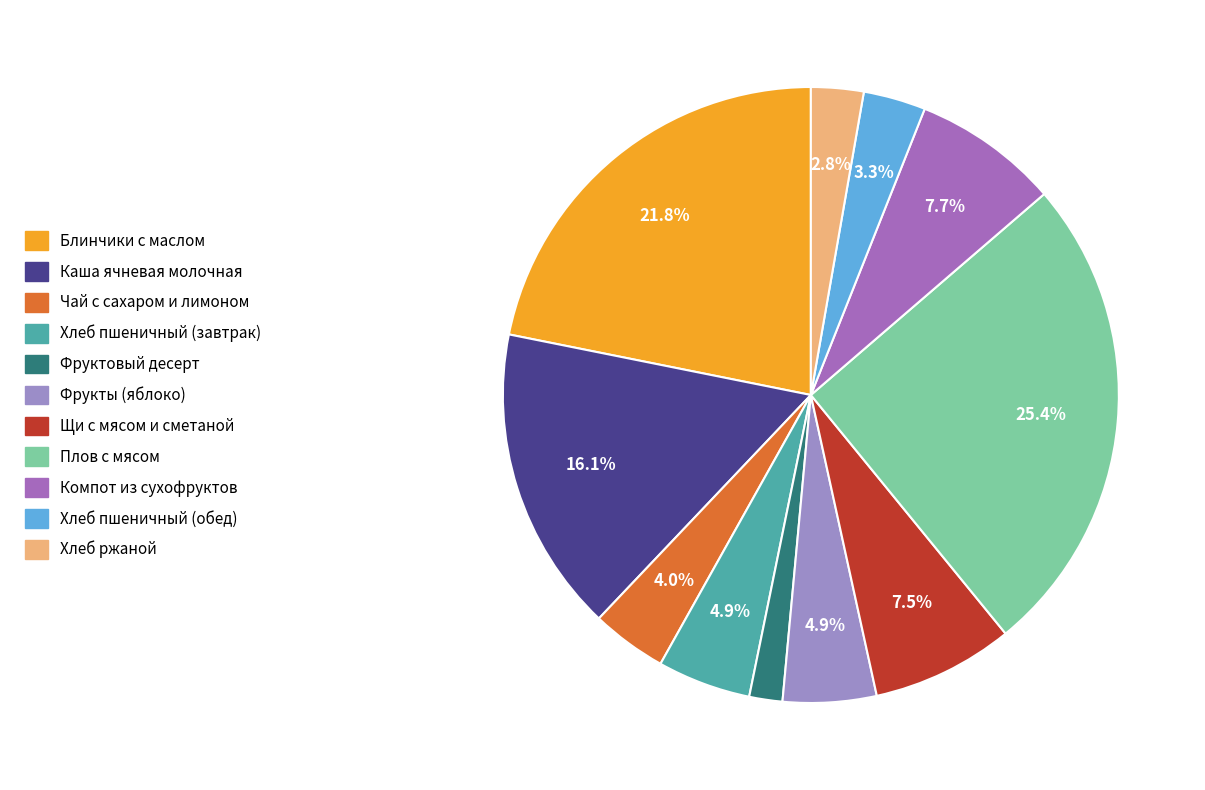

Is it true that Хлеб пшеничный (завтрак) is 5% of the pie?

True